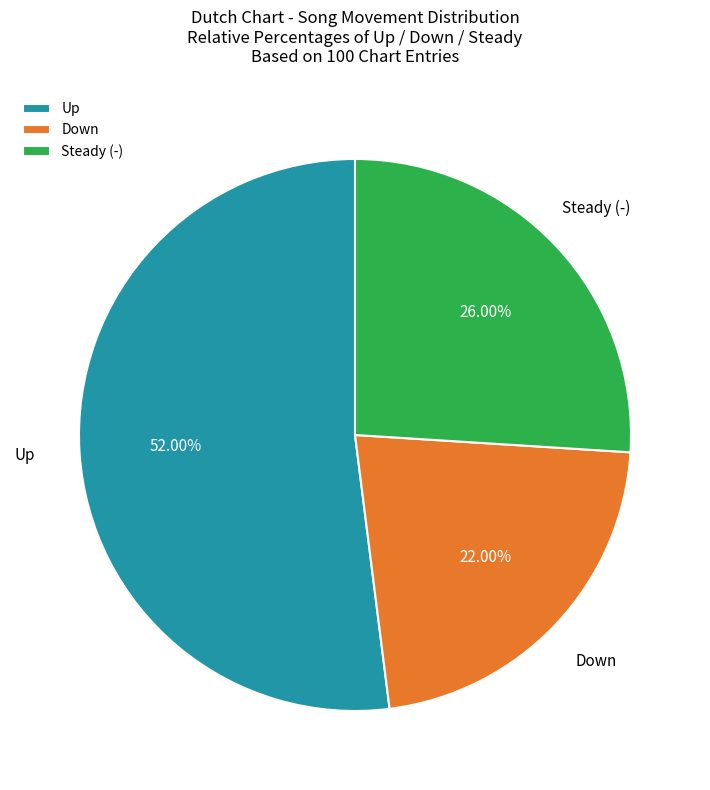

Is the sum of Up and Down greater than half?

Yes